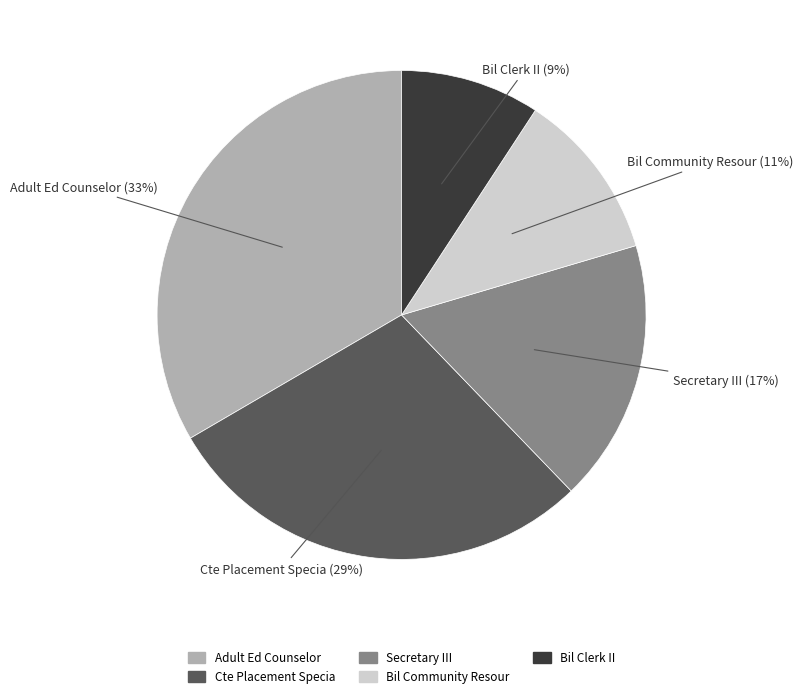

Is there a majority slice in this chart?

No